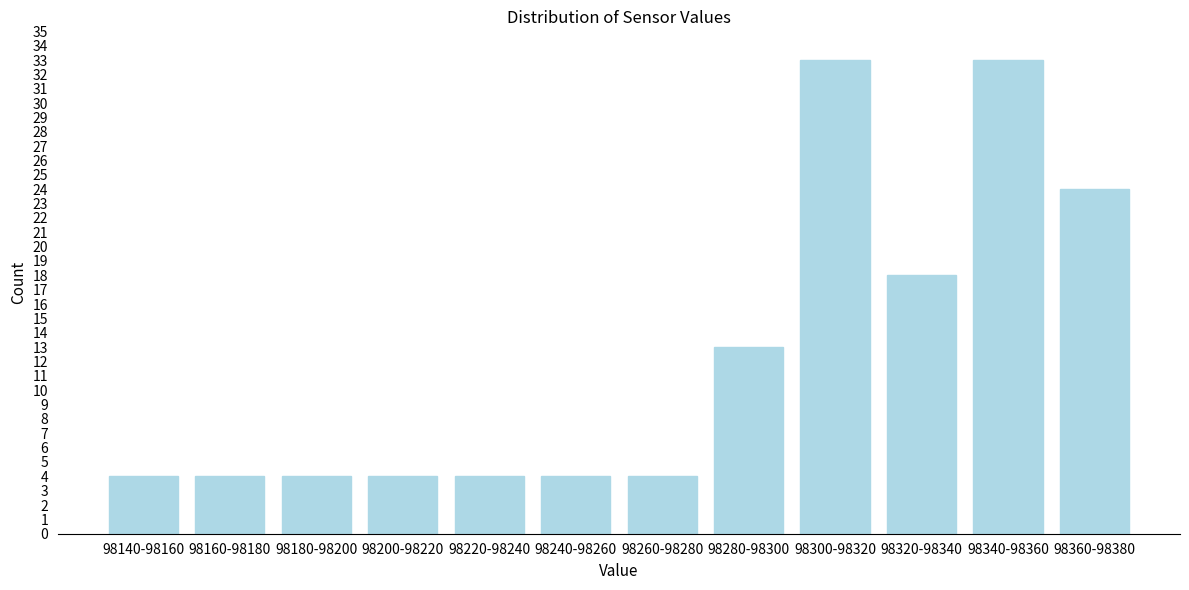

Reading left to right, what are all the values shown in this chart?

98140-98160=4	98160-98180=4	98180-98200=4	98200-98220=4	98220-98240=4	98240-98260=4	98260-98280=4	98280-98300=13	98300-98320=33	98320-98340=18	98340-98360=33	98360-98380=24